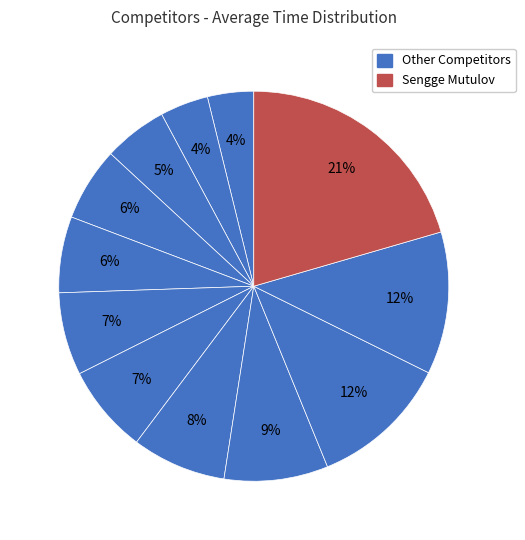

Count the number of slices in the pie.

12